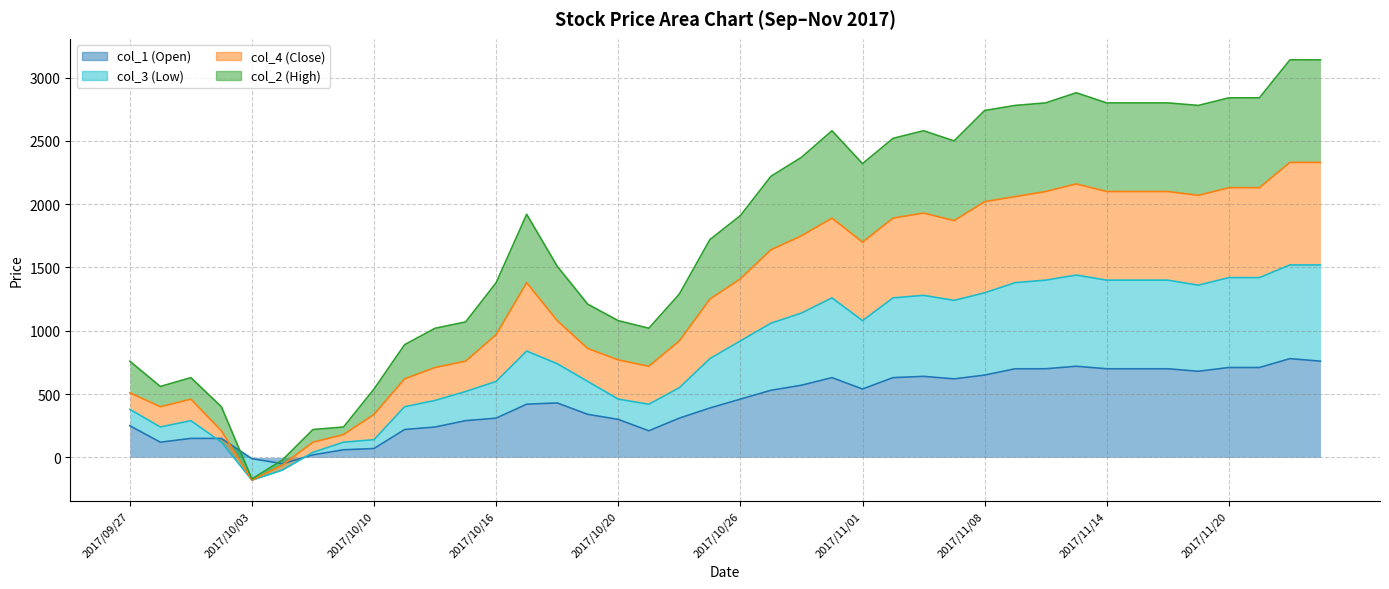

Does the chart display data point markers on the line(s)?

No